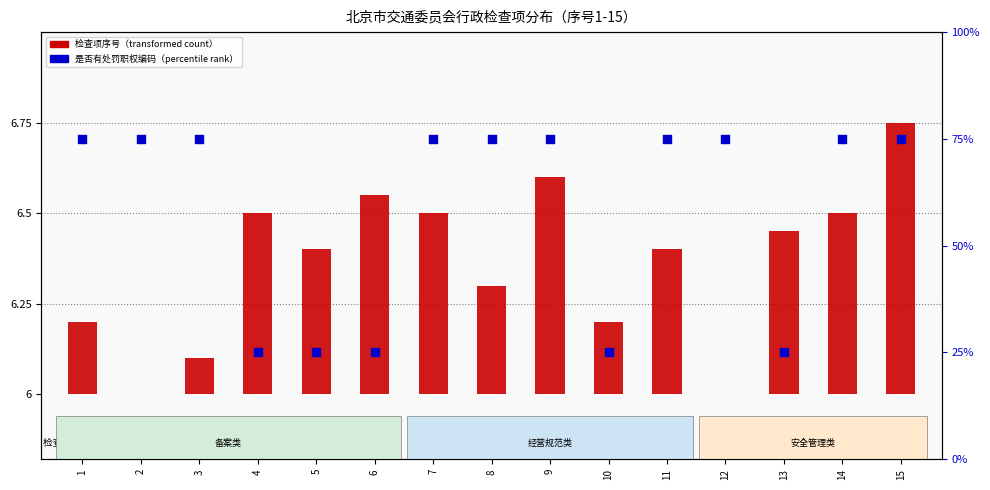

At which category is the sum across all series the highest?

15